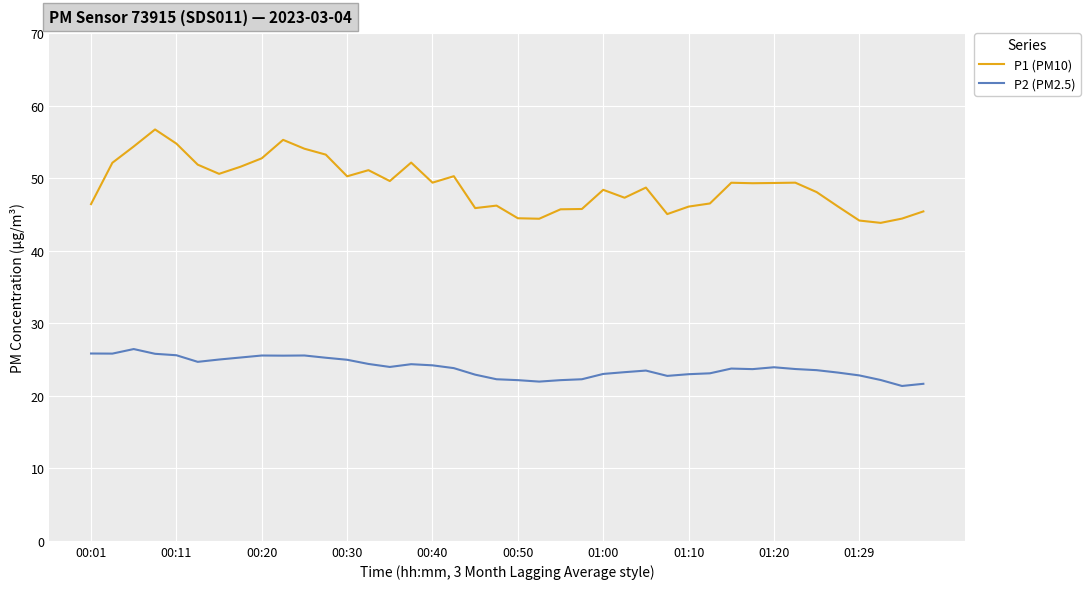

What is the maximum value shown in the chart?

56.7